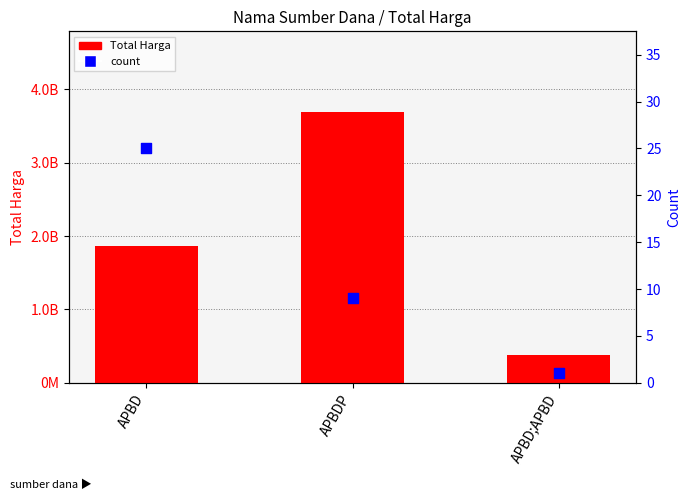

At which category is the sum across all series the highest?

APBDP